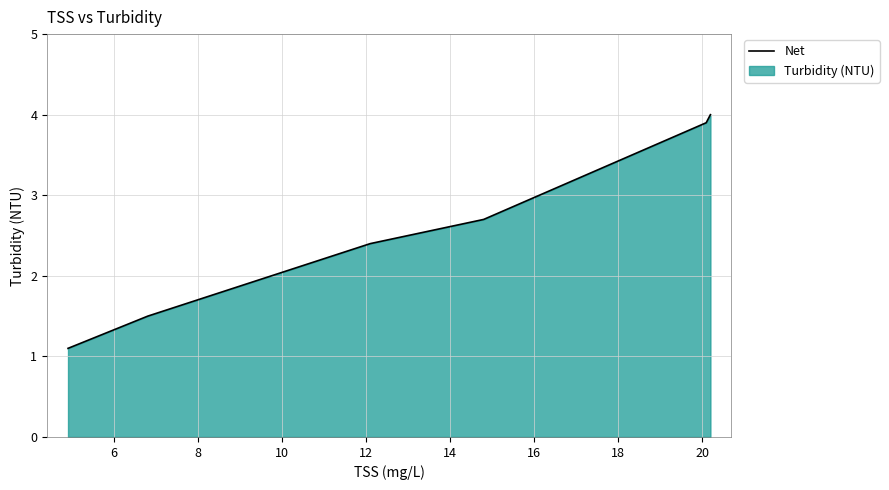

Does the chart have visible grid lines?

Yes